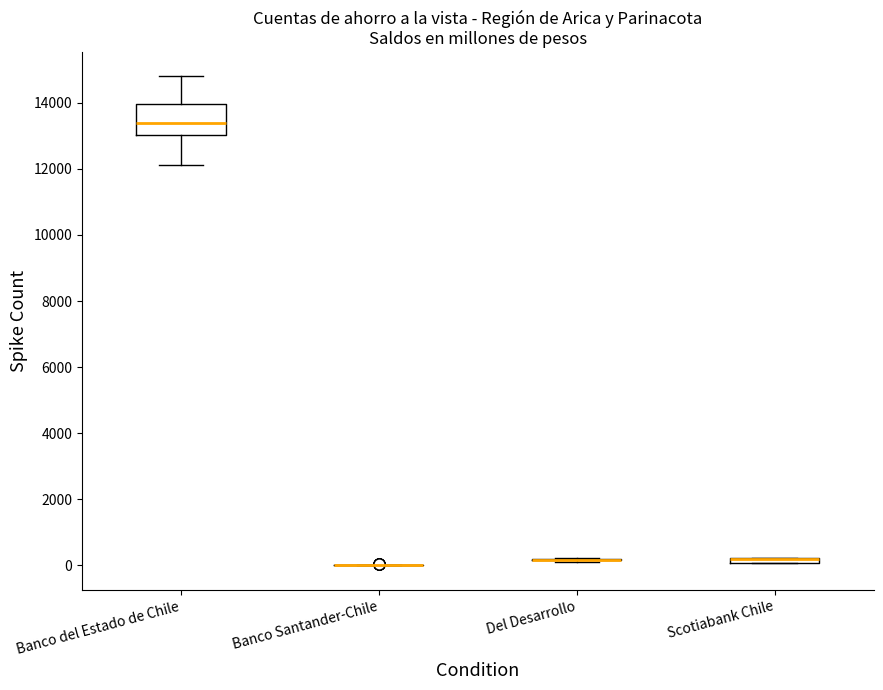

Comparing the boxes themselves (not the whiskers), which one is the tallest?

Banco del Estado de Chile